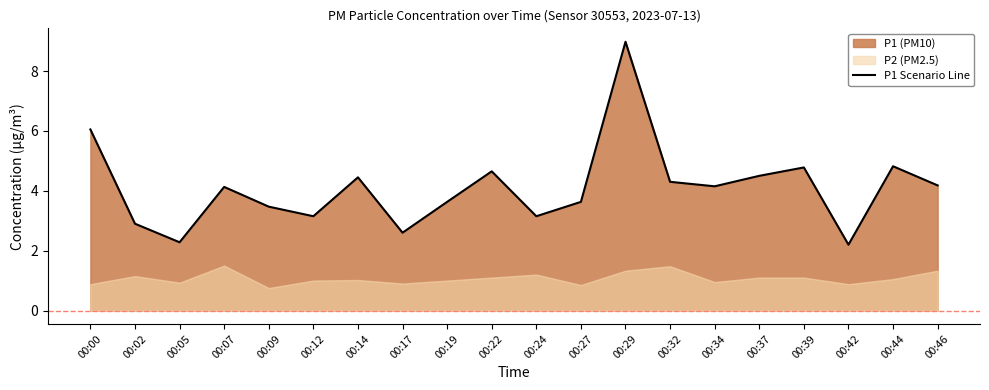

Count the number of values greater than 4.

11